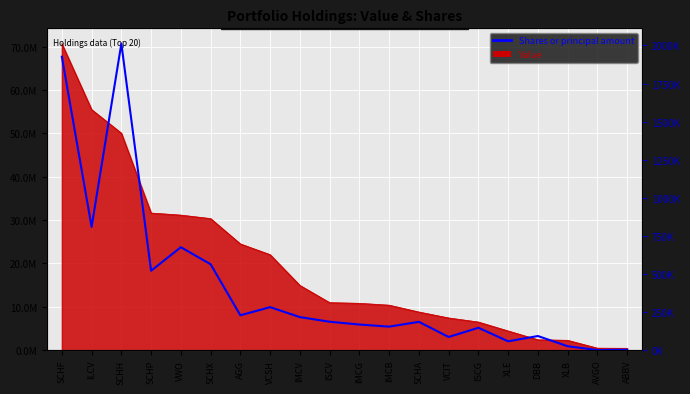

True or false: the data shows 231210 at ISCG.

False